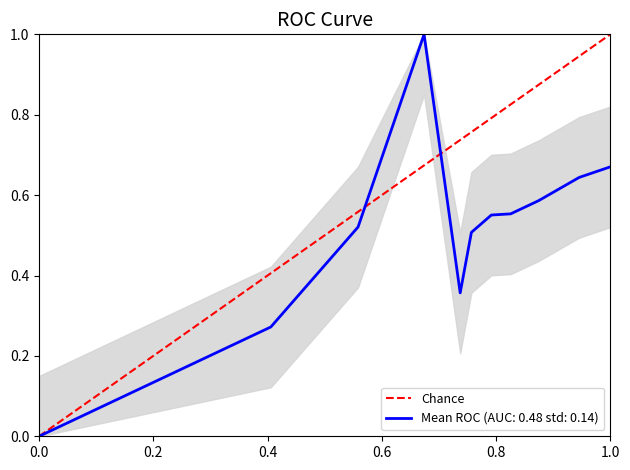

The chart shows a value of 1 at 0.0. True or false?

False